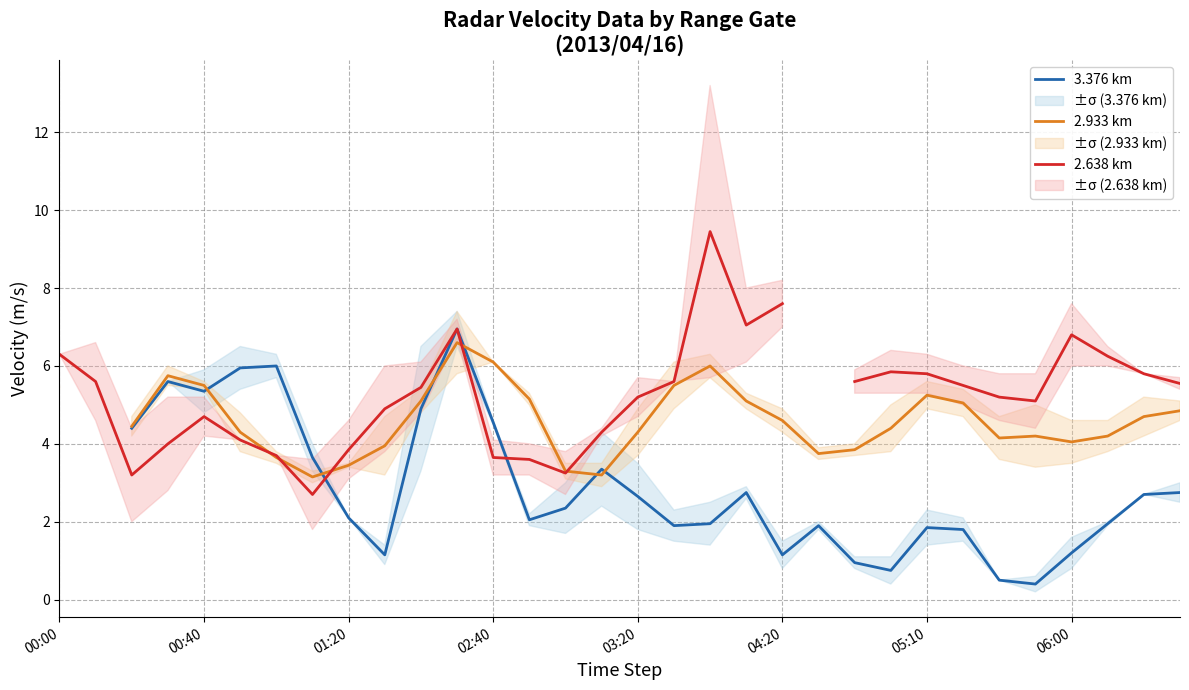

True or false: 2.933 km and 3.376 km intersect in this chart.

True